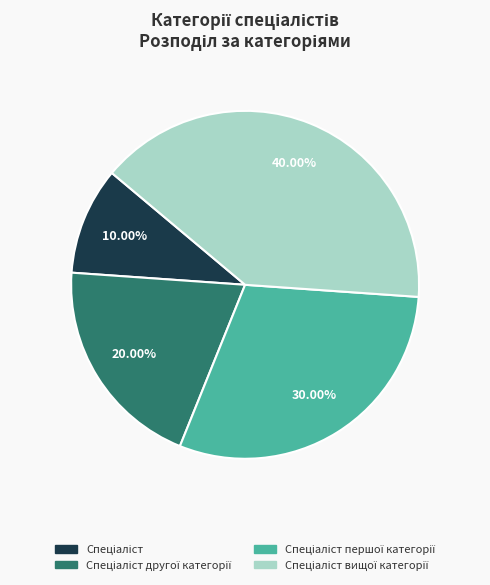

Does any single category account for the majority?

No